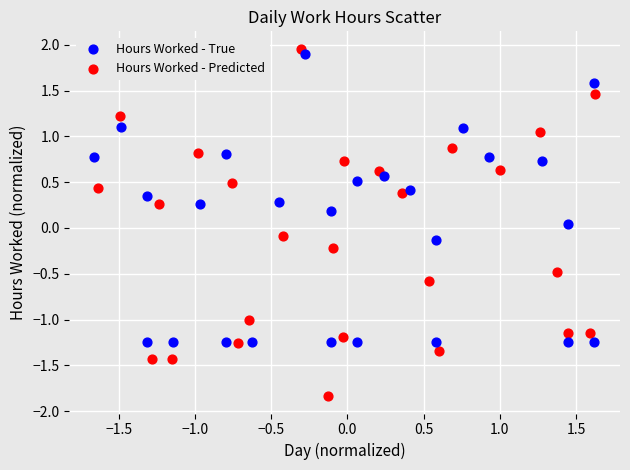

Which series has the largest Y range (max minus min)?

Hours Worked - Predicted